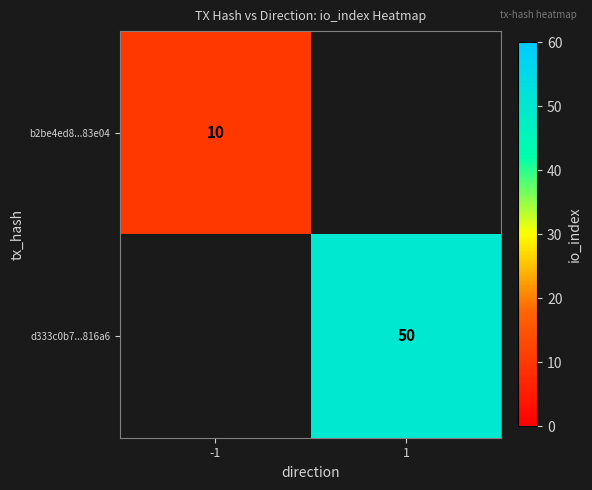

Is the value of d333c0b7...816a6 at 1 greater than the value of b2be4ed8...83e04 at -1?

Yes